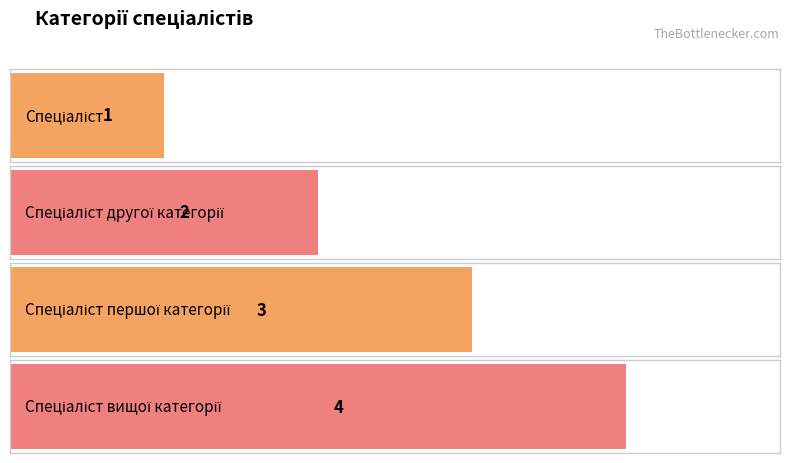

Reading left to right, what are all the values shown in this chart?

Спеціаліст=1	Спеціаліст другої категорії=2	Спеціаліст першої категорії=3	Спеціаліст вищої категорії=4